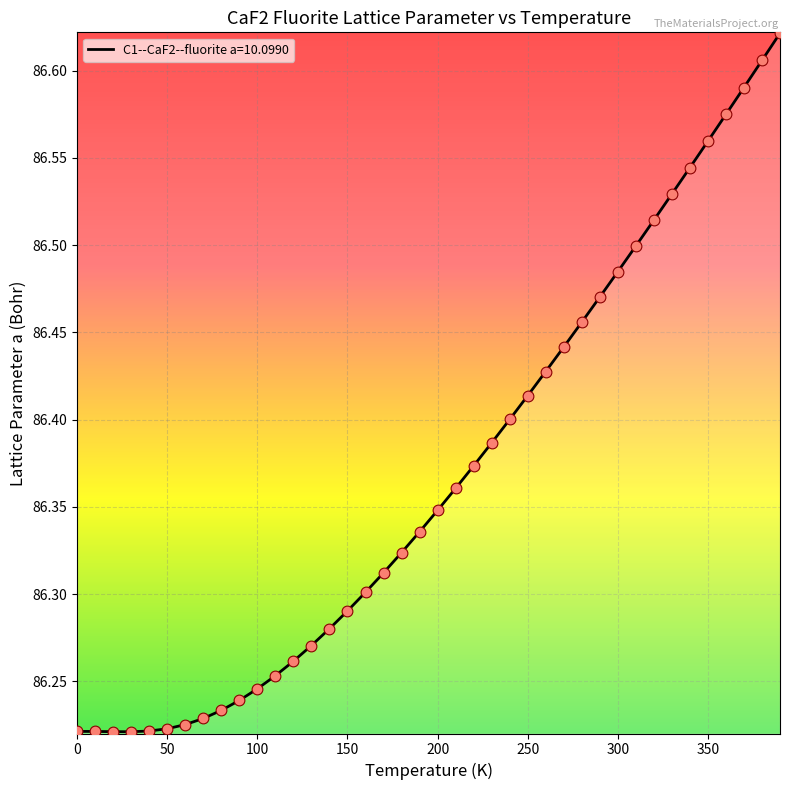

What is the difference between the maximum and minimum values?

0.4